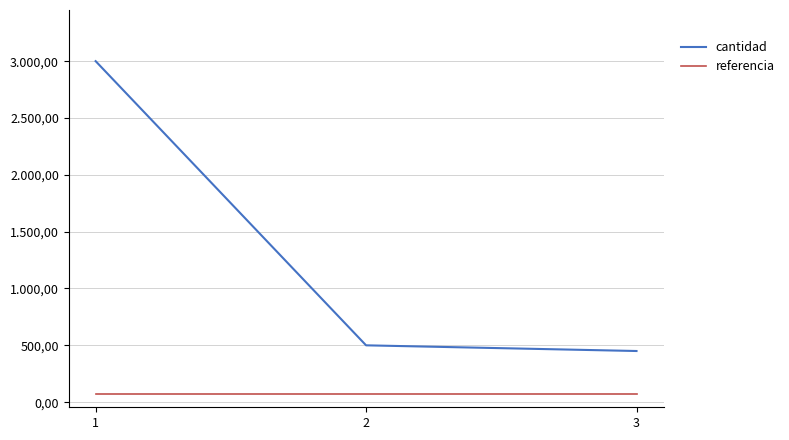

What are all the series names shown in the legend?

cantidad, referencia